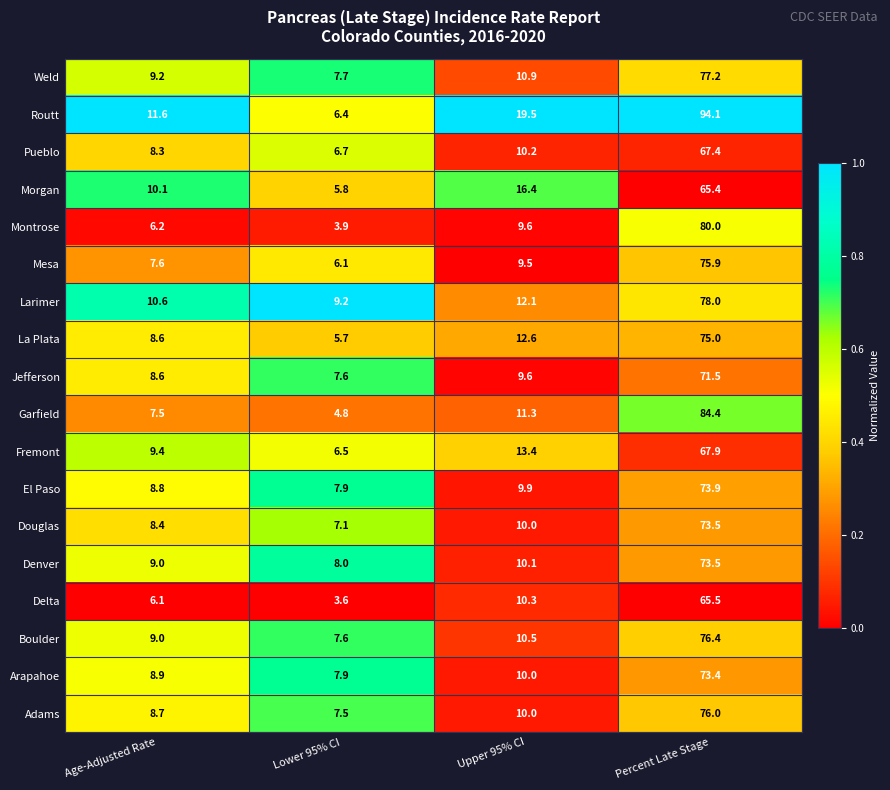

True or false: Garfield has a value of 22.3 at Percent Late Stage.

False